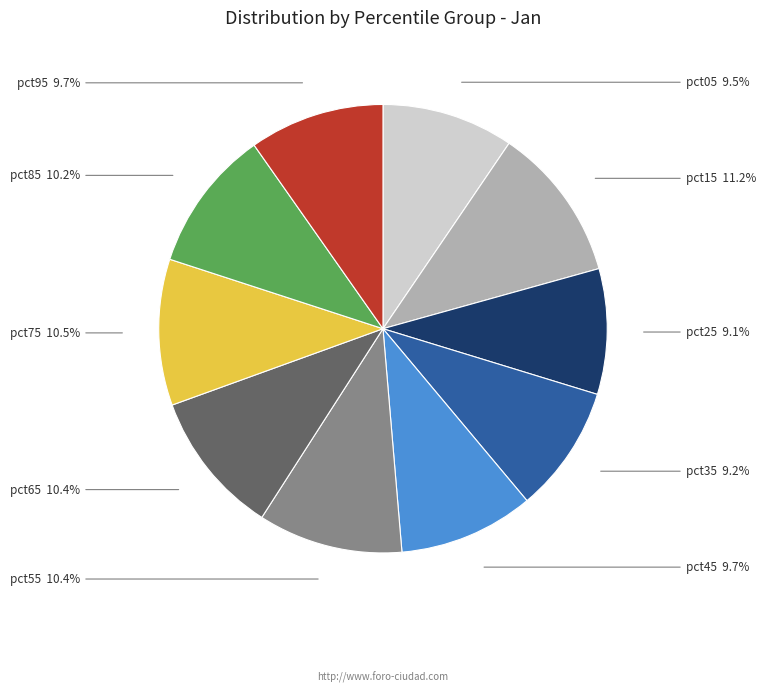

Is there any slice that represents more than half of the pie?

No